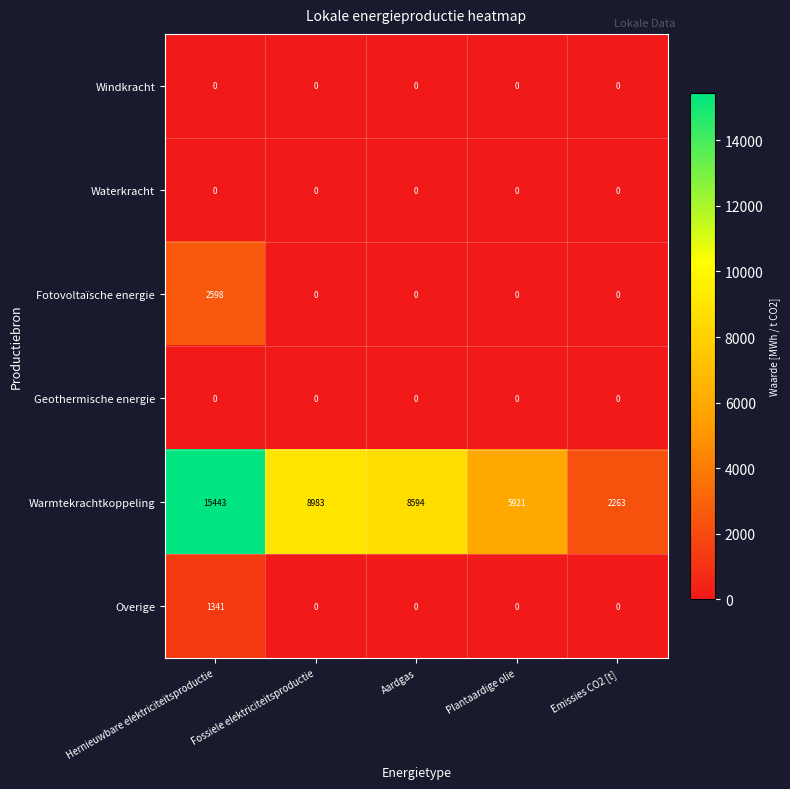

Is the value of Warmtekrachtkoppeling at Emissies CO2 [t] greater than the value of Fotovoltaïsche energie at Aardgas?

Yes